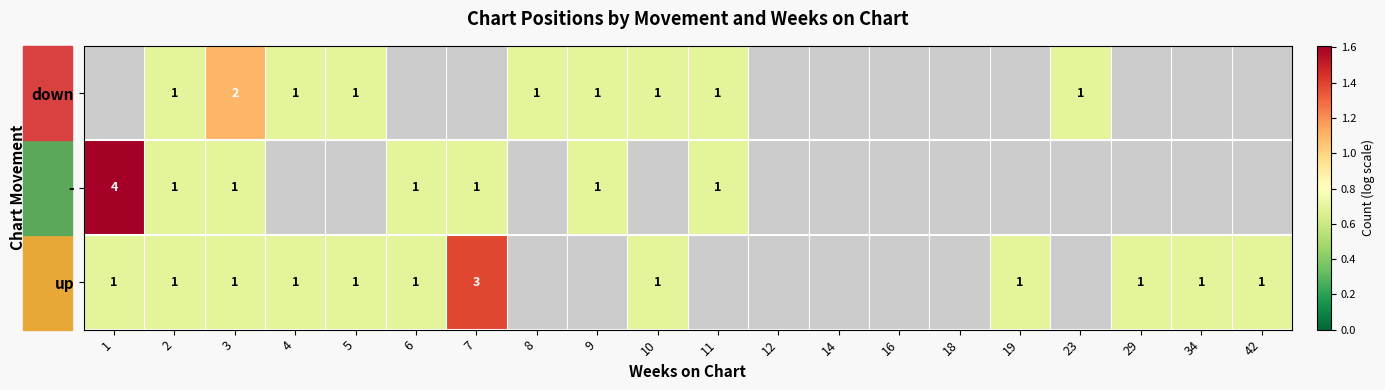

At which label does down reach its peak?

1